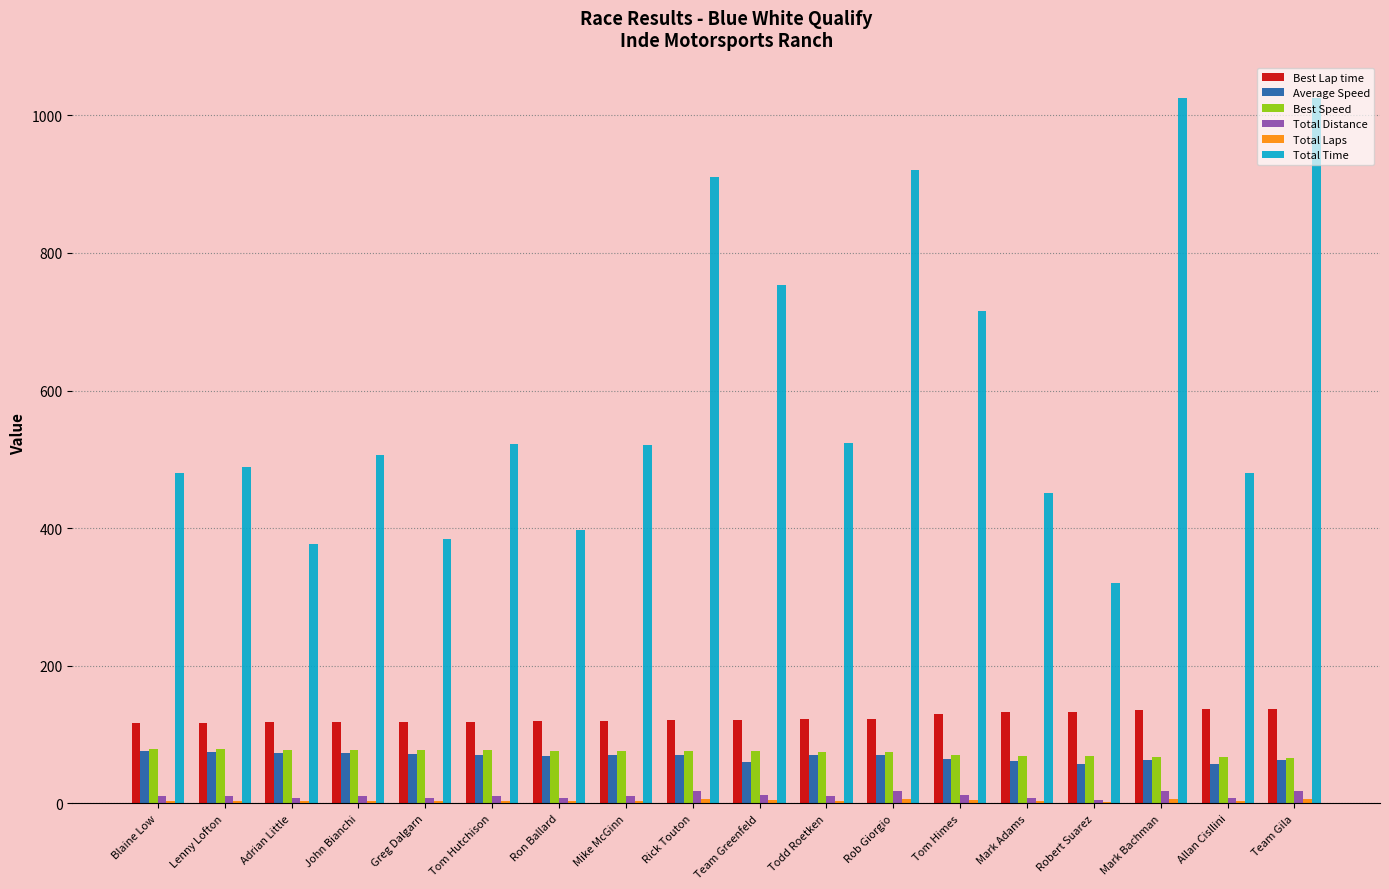

Count the number of data series in this chart.

6